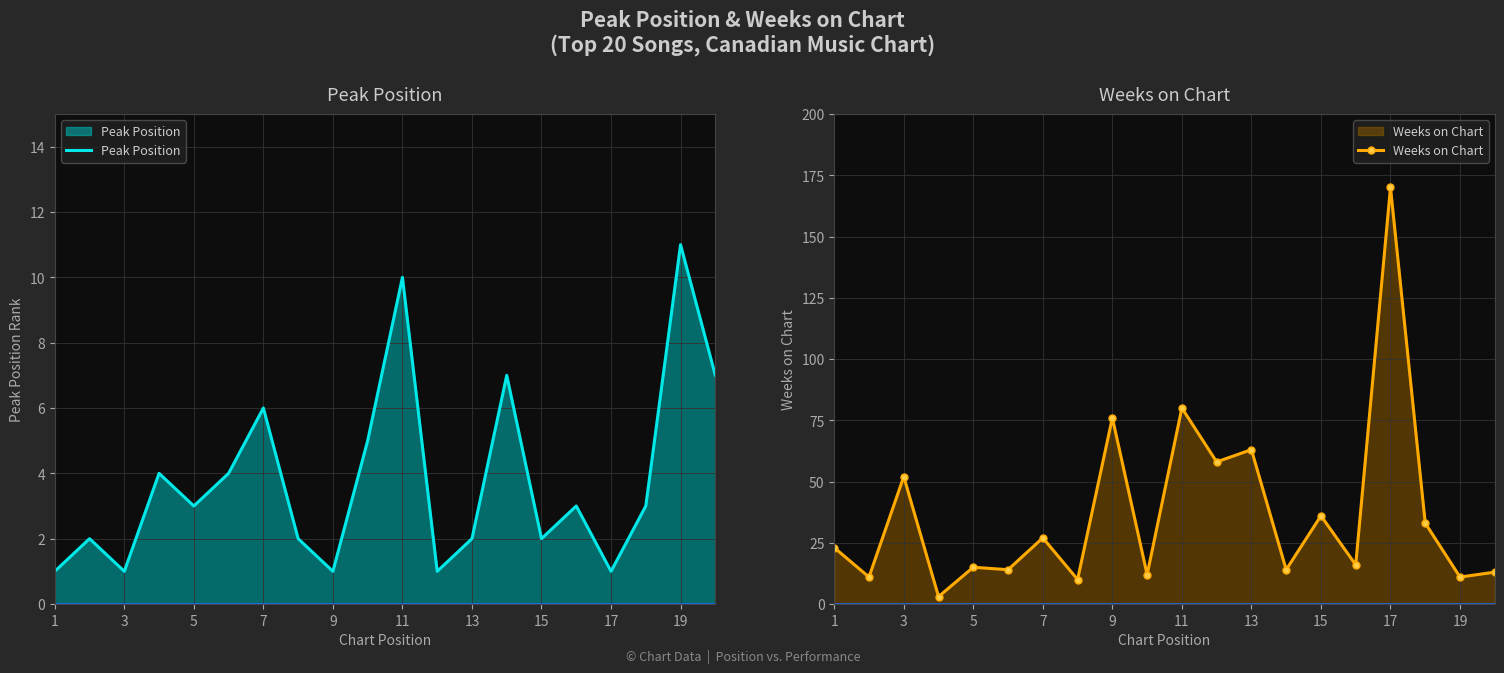

The Peak Position series shows 1 at 13. True or false?

False